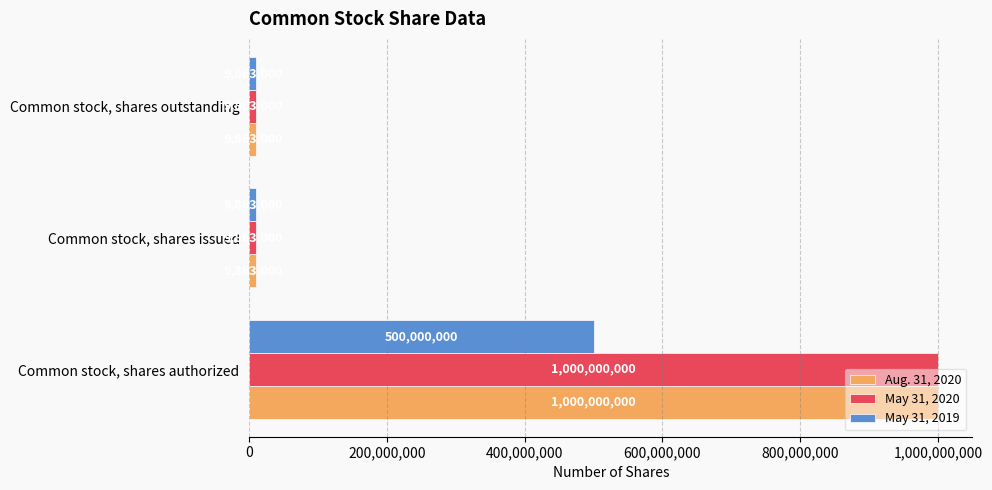

What is the minimum value for Aug. 31, 2020?

9863000